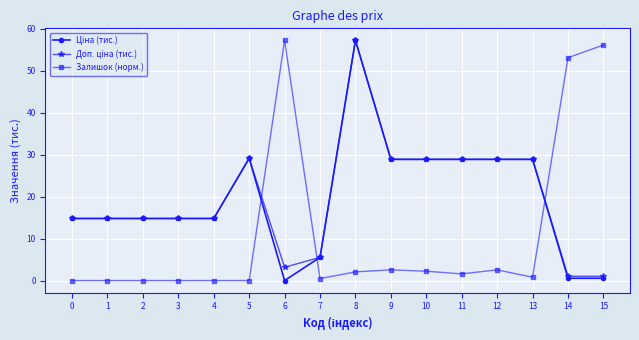

At which category is the sum across all series the highest?

8